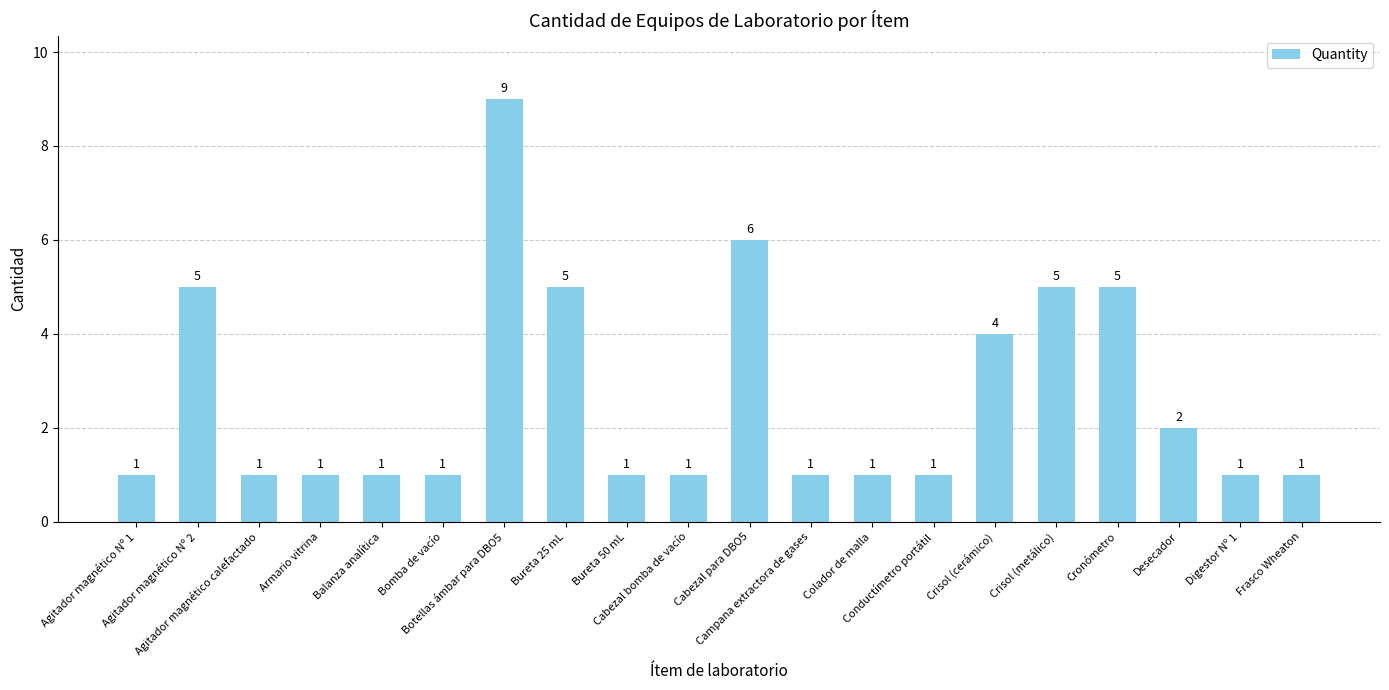

What is the average value?

3